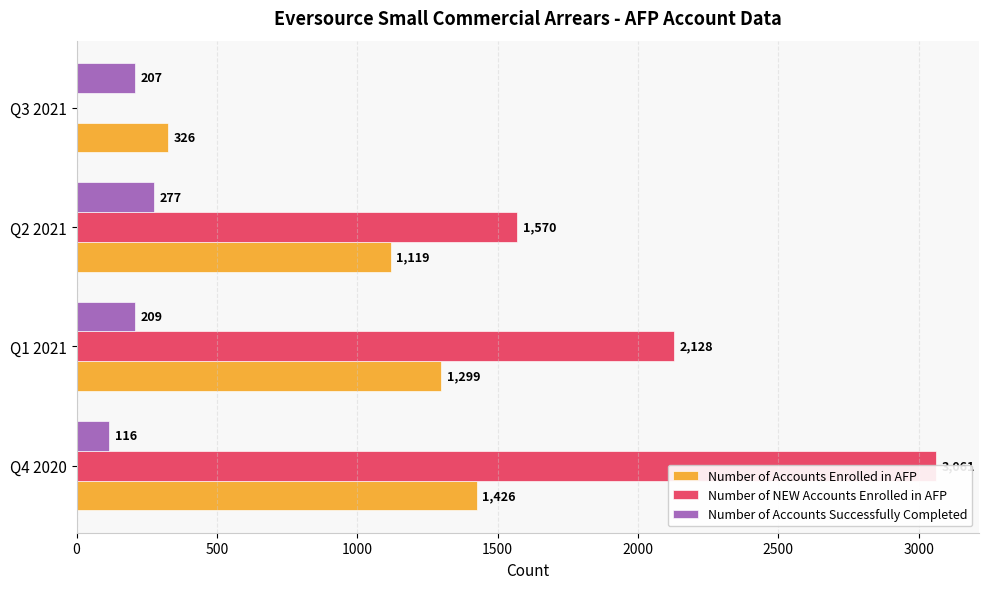

What is the value of the Number of Accounts Successfully Completed bar at the 1st from the left?

116